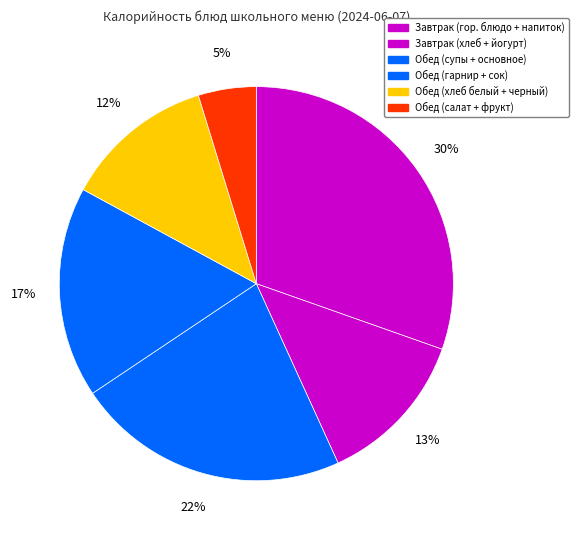

What is the smallest slice in the pie chart?

Фрукт